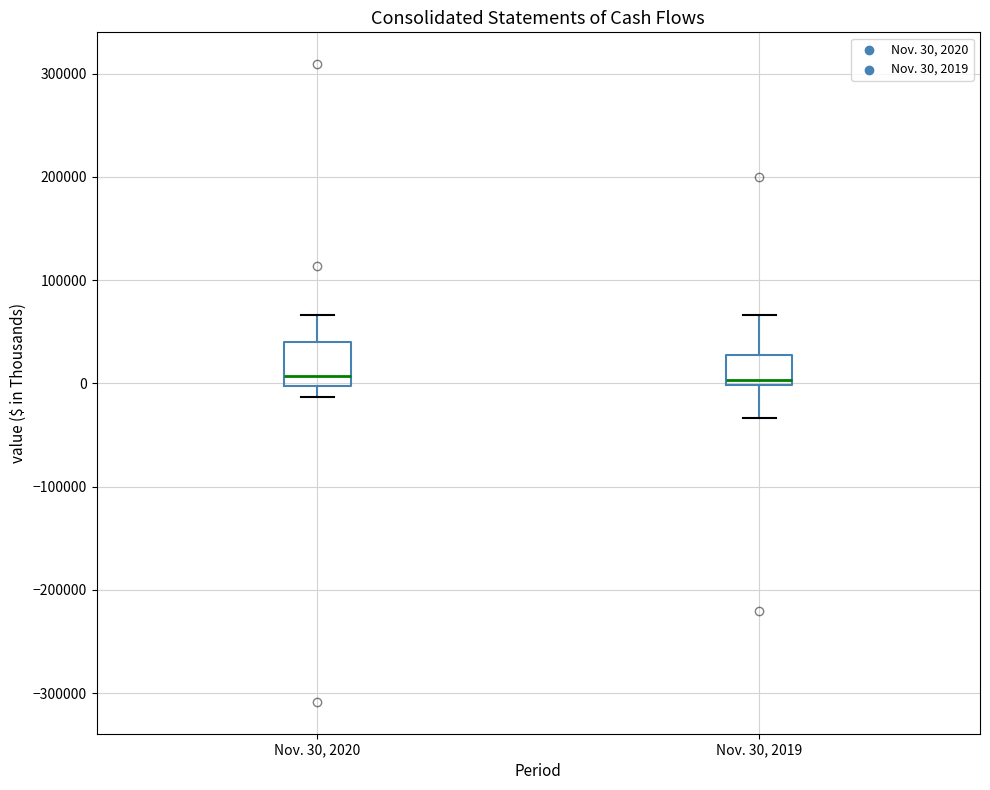

Where is the lower edge of the box for Nov. 30, 2019 on the y-axis? The values are not printed on the chart, so give them approximately, as read against the axis.

0